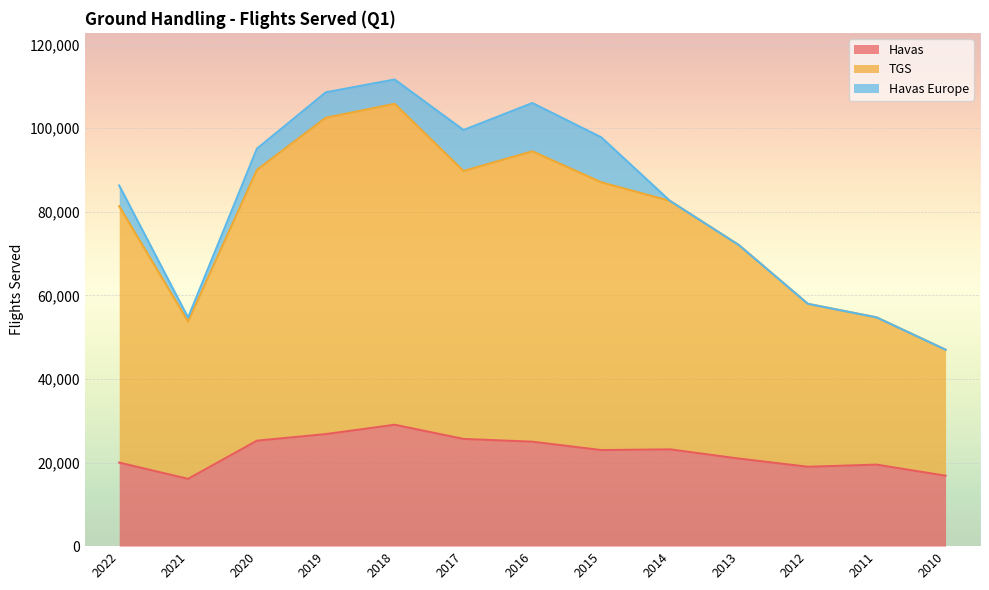

Is it true that TGS equals 87042.0 at 2015?

True